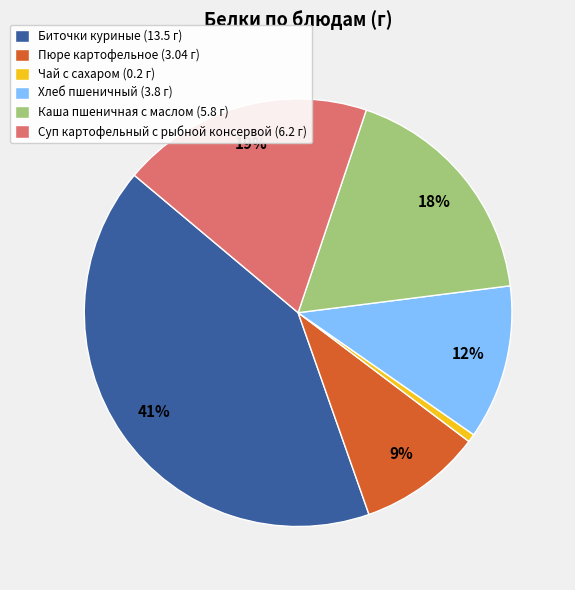

What percentage is the Суп картофельный с рыбной консервой slice, to the nearest percent?

19%